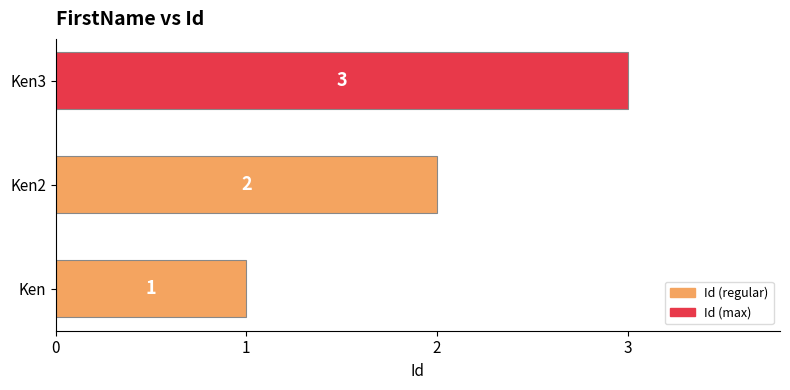

What is the change in value from Ken to Ken3?

+2